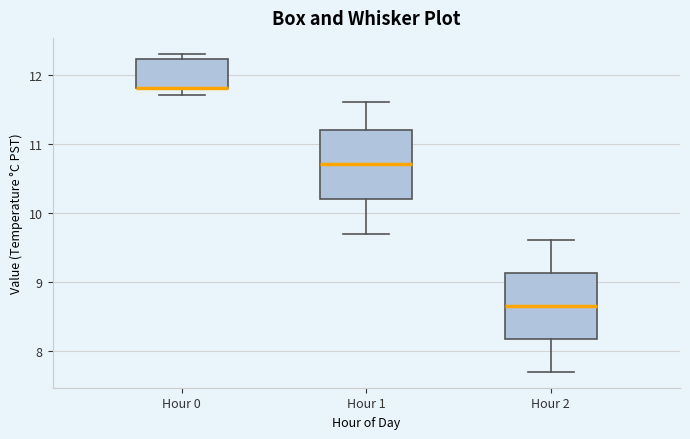

Reading left to right, read every box against the y-axis: the position of its median line, the range the box covers, and the ends of its whiskers. The values are not printed on the chart, so give them approximately, as read against the axis.

Hour 0: median 11.8 (drawn on the box's lower edge), box 11.8 to 12.2, whiskers 11.7 to 12.3
Hour 1: median 10.7, box 10.2 to 11.2, whiskers 9.7 to 11.6
Hour 2: median 8.7, box 8.2 to 9.1, whiskers 7.7 to 9.6